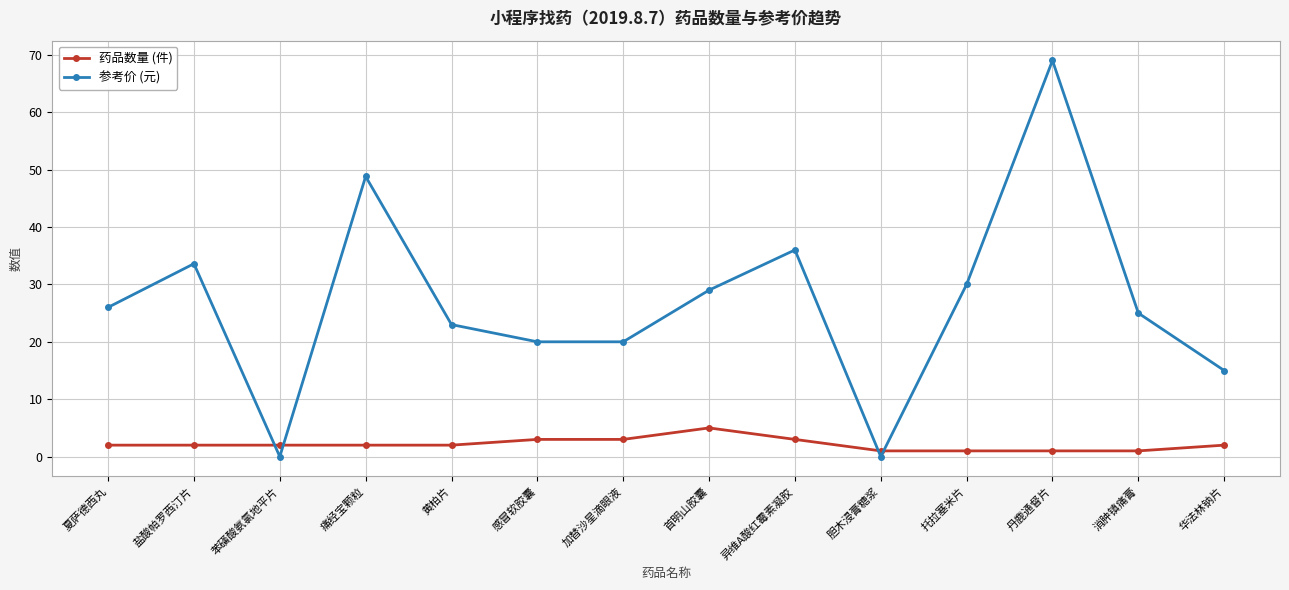

Does the chart display data point markers on the line(s)?

Yes